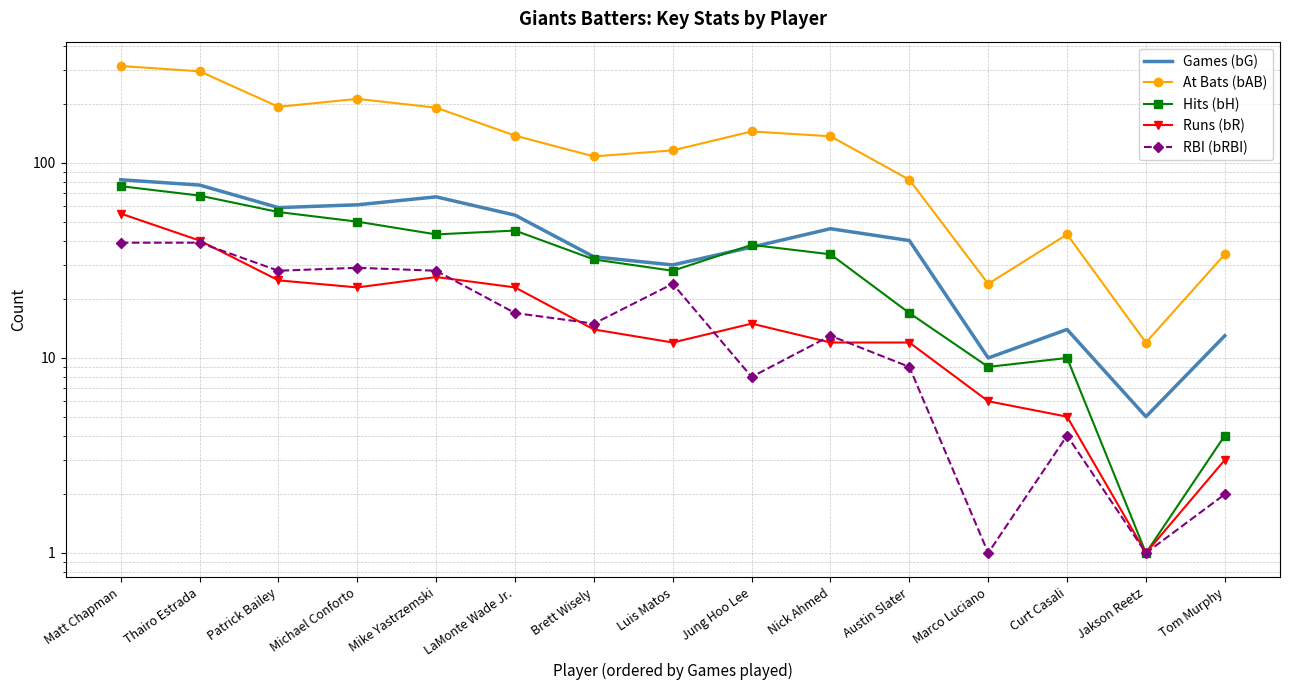

At which label does RBI (bRBI) reach its minimum?

Marco Luciano